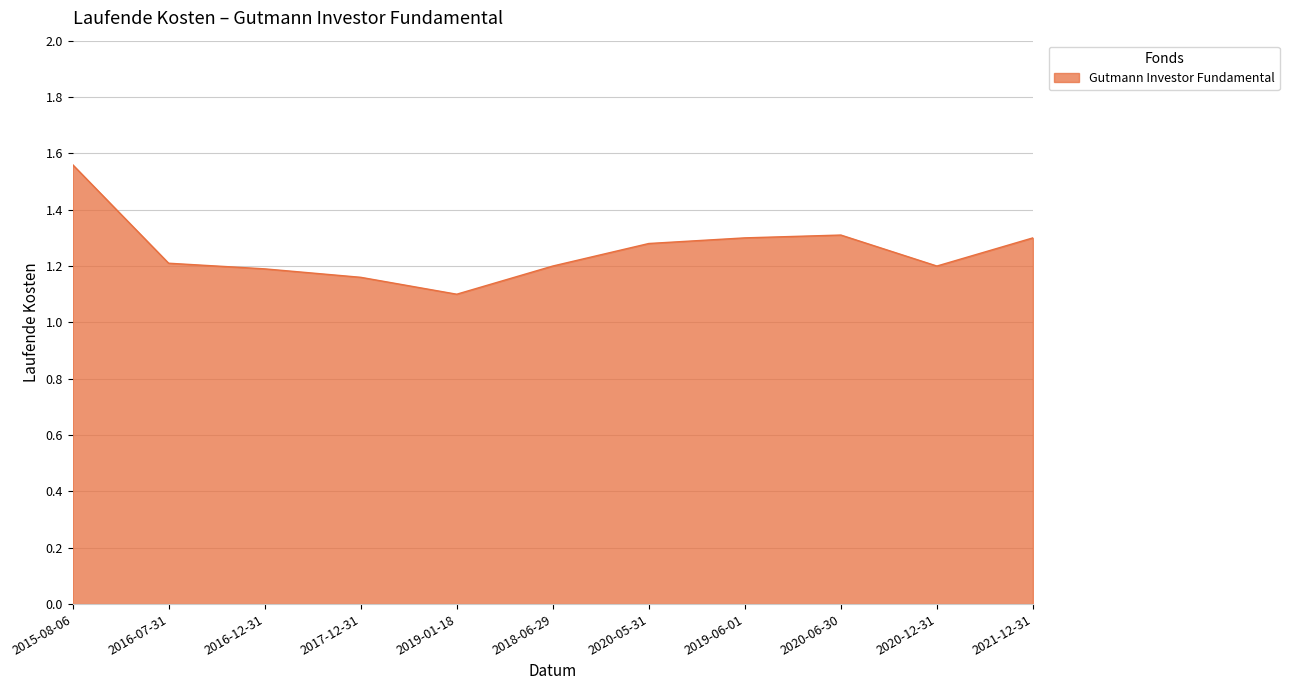

How many lines are shown in the chart?

1